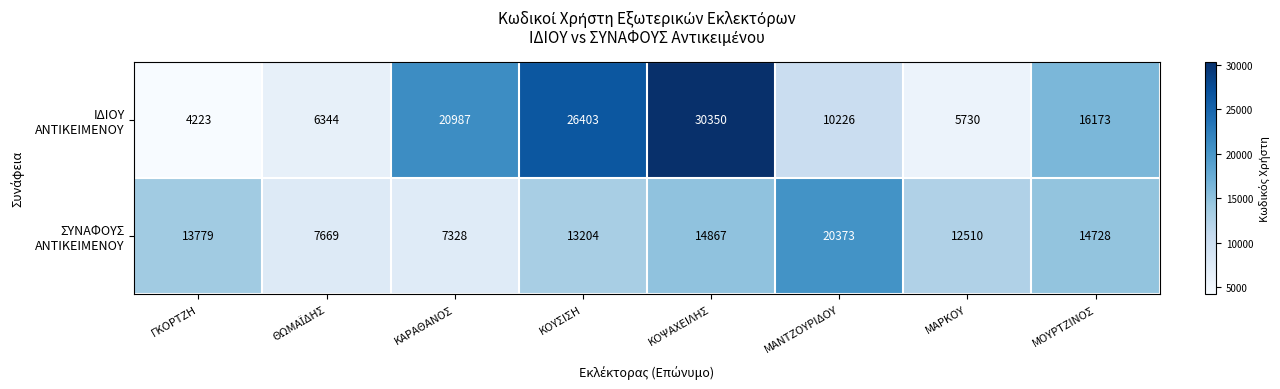

What is the difference between the highest and lowest values at ΜΟΥΡΤΖΙΝΟΣ?

1445